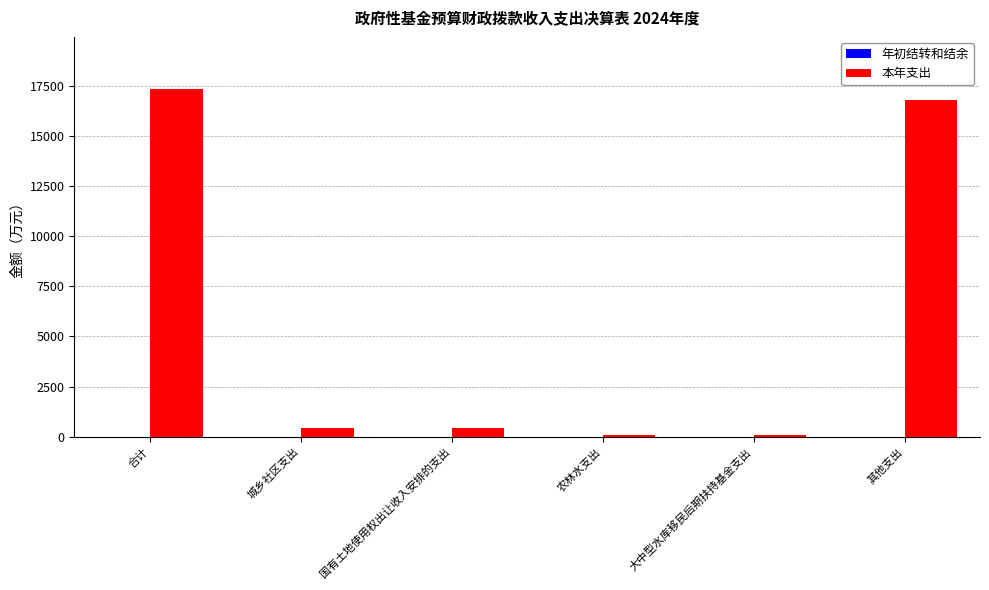

What is the label of the 2nd bar from the left?

城乡社区支出